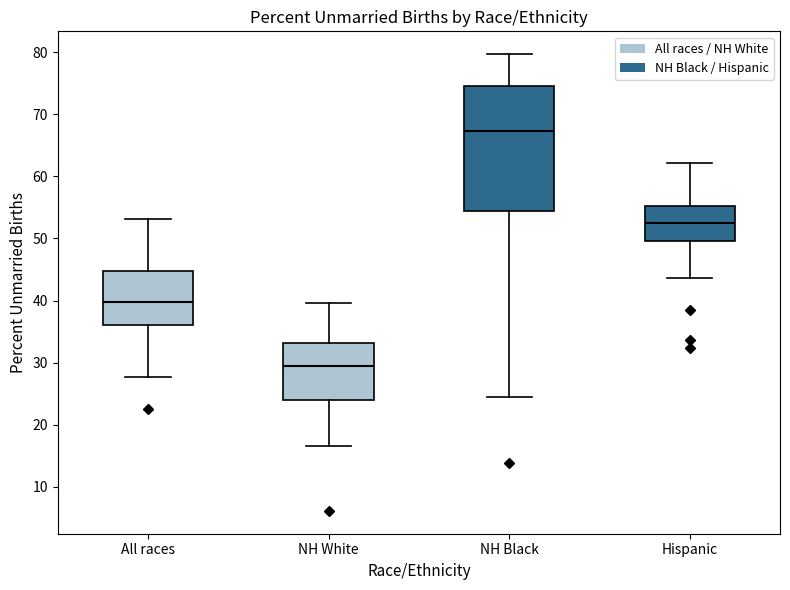

Which box's median line is the highest?

NH Black